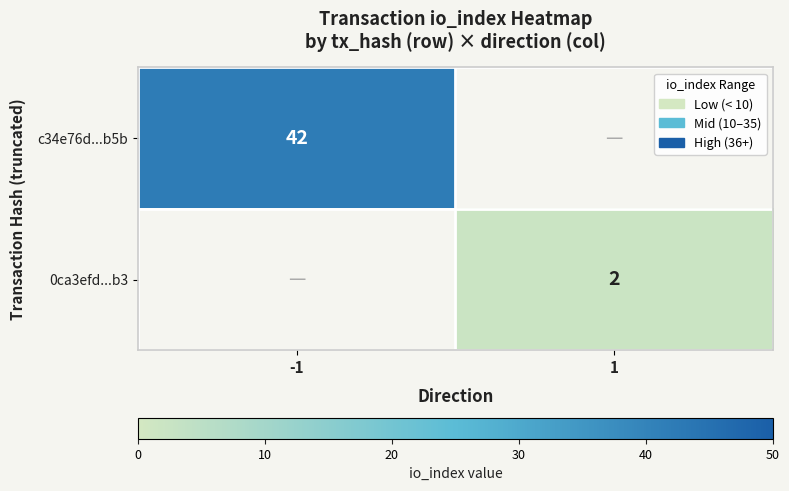

The value of c34e76d...b5b at -1 is 42. True or false?

True